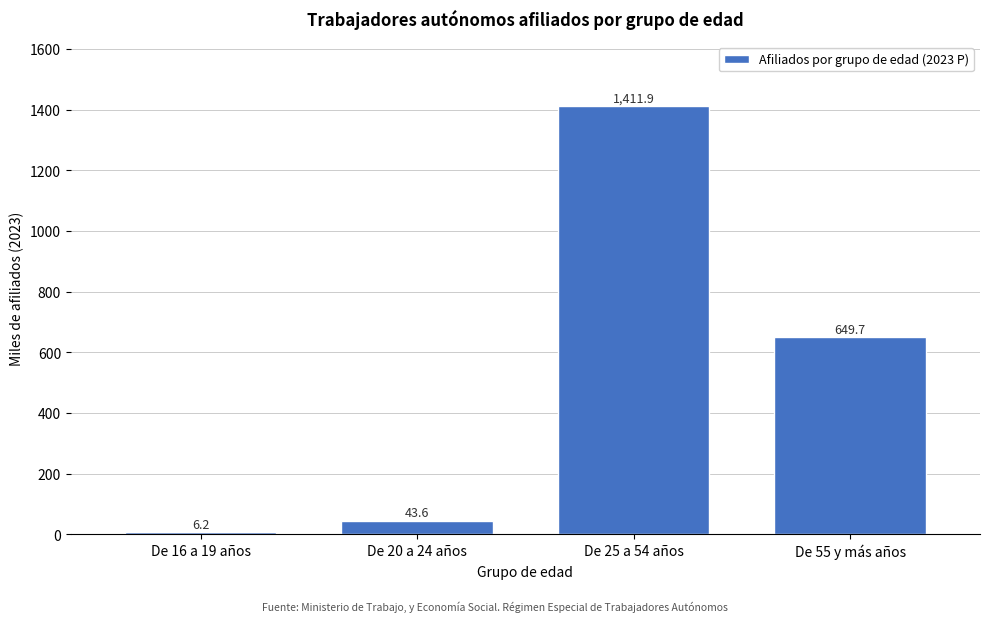

Reading left to right, transcribe all the data shown in this chart.

De 16 a 19 años=6.2	De 20 a 24 años=43.6	De 25 a 54 años=1411.9	De 55 y más años=649.7